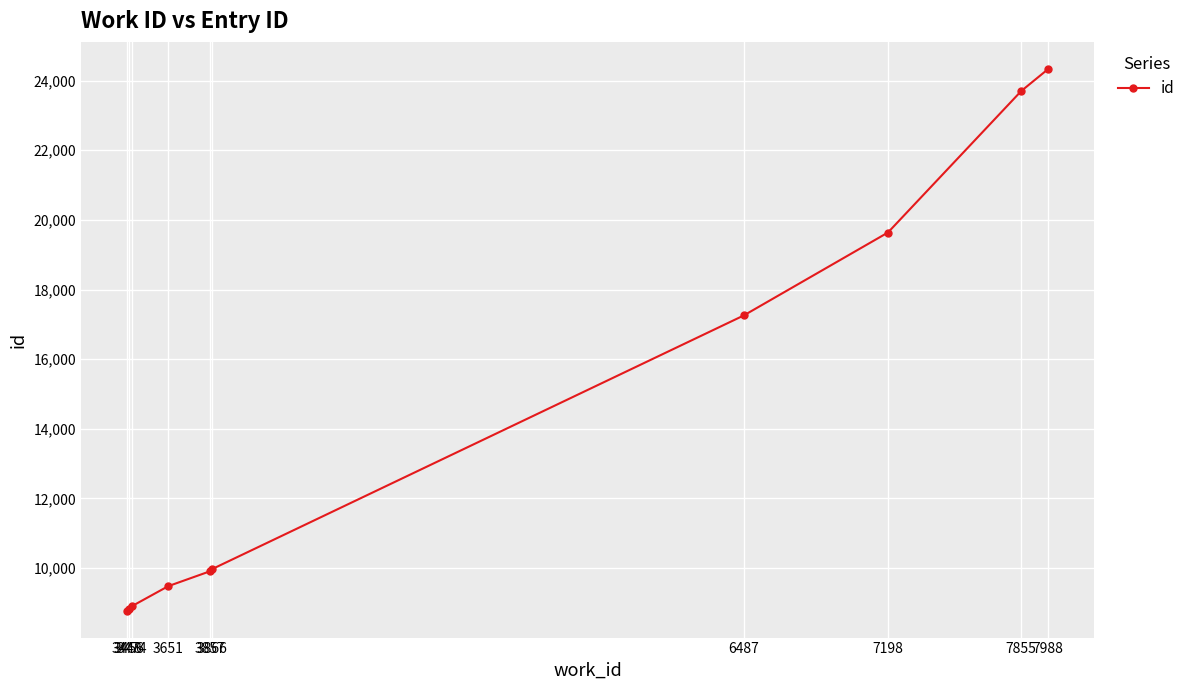

True or false: the data has more than 1 interior local peaks.

False